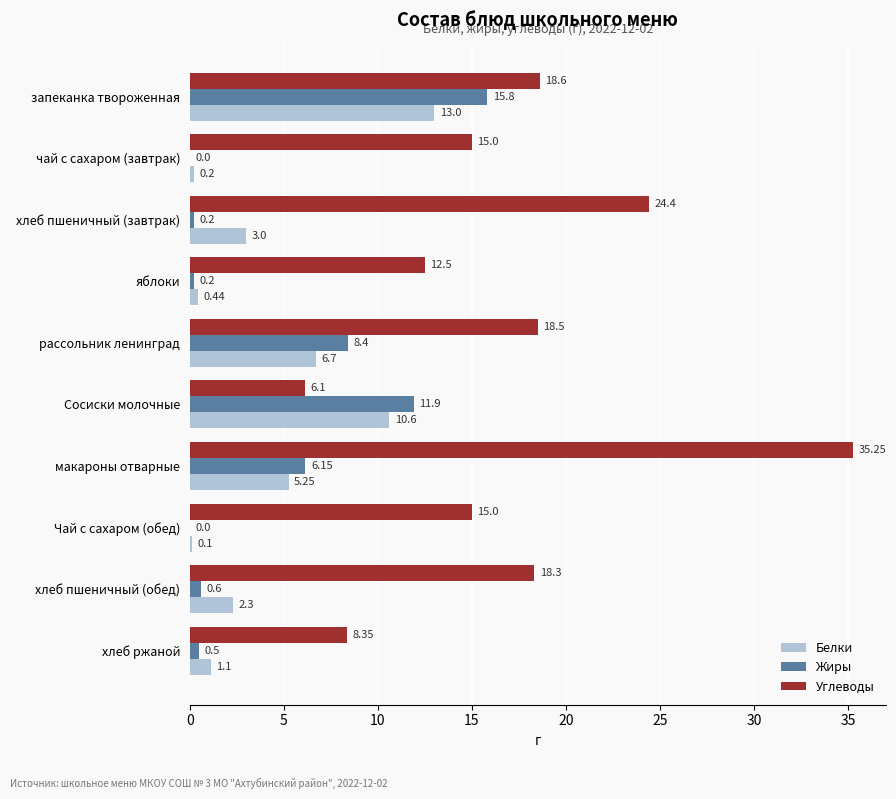

What is the average value of the Жиры series?

4.4